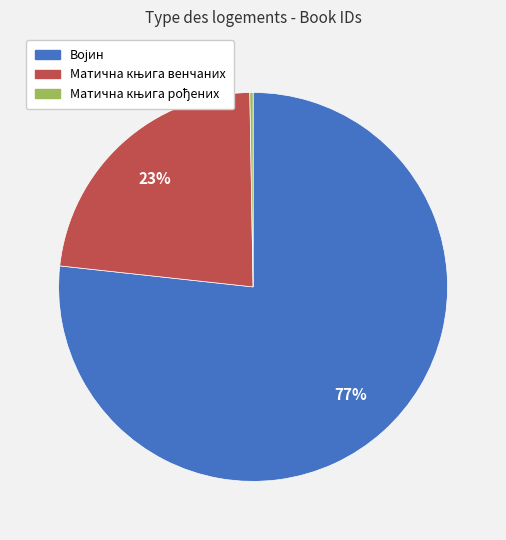

Is there a majority slice in this chart?

Yes